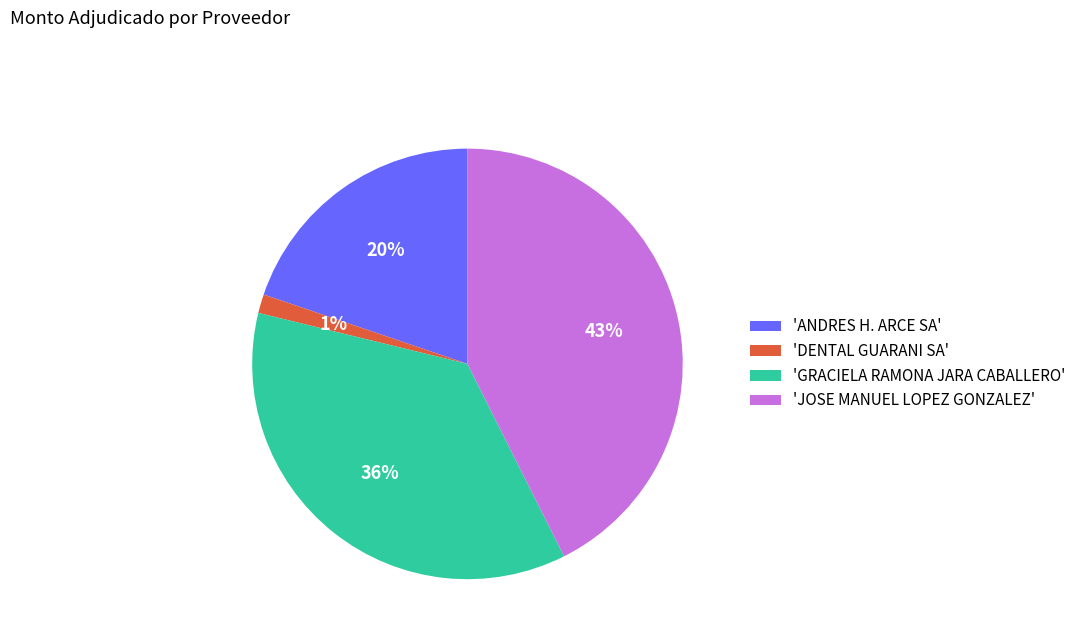

Between 'ANDRES H. ARCE SA' and 'DENTAL GUARANI SA', which is larger?

'ANDRES H. ARCE SA'